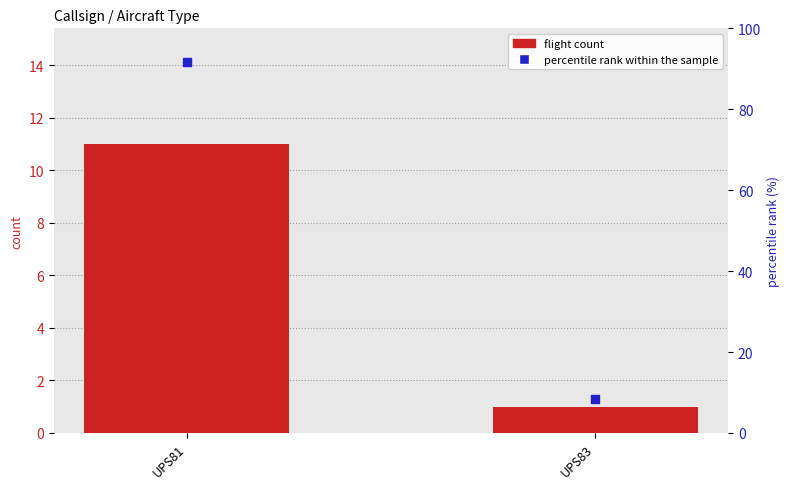

Which series contains the highest Y value?

percentile rank within the sample